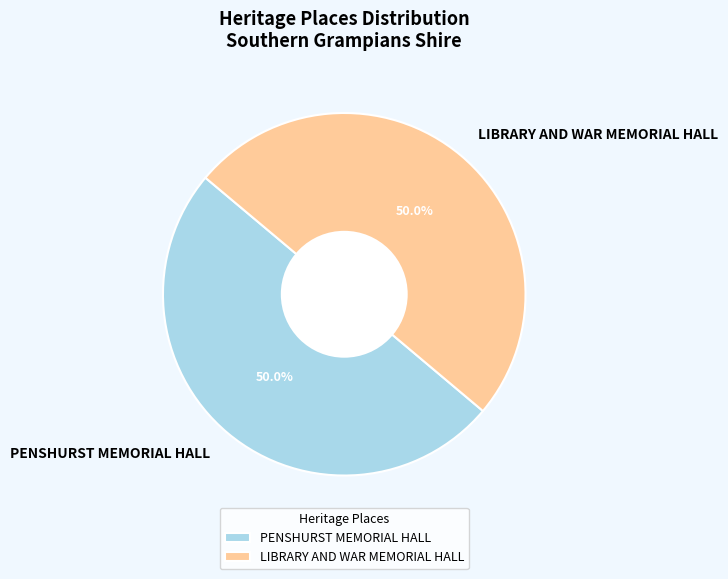

Count the number of slices in the pie.

2